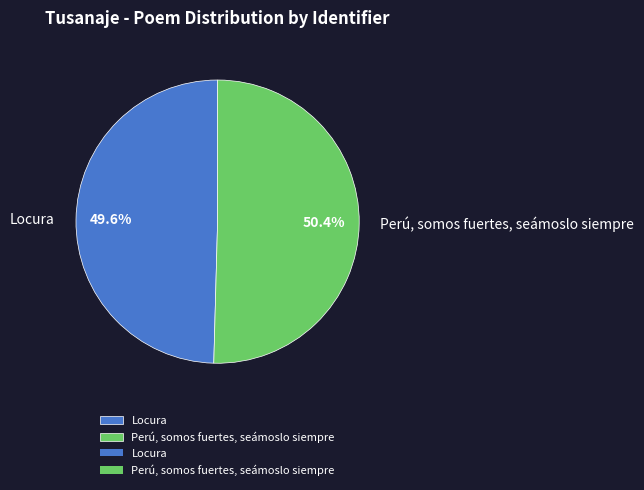

Rank the categories by value from lowest to highest.

Locura, Perú, somos fuertes, seámoslo siempre